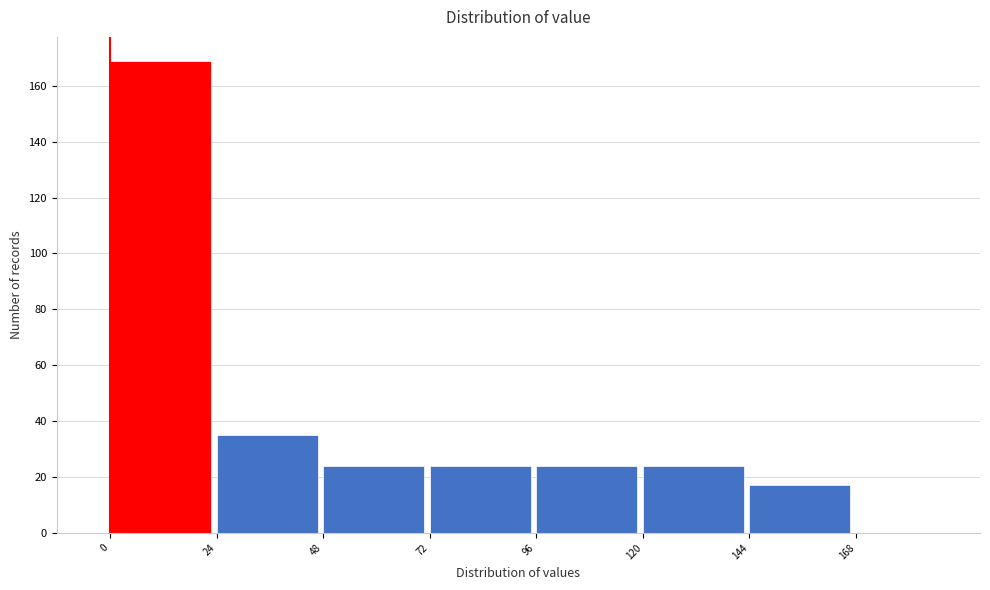

Which range on the x-axis has the tallest bar?

0 to 24